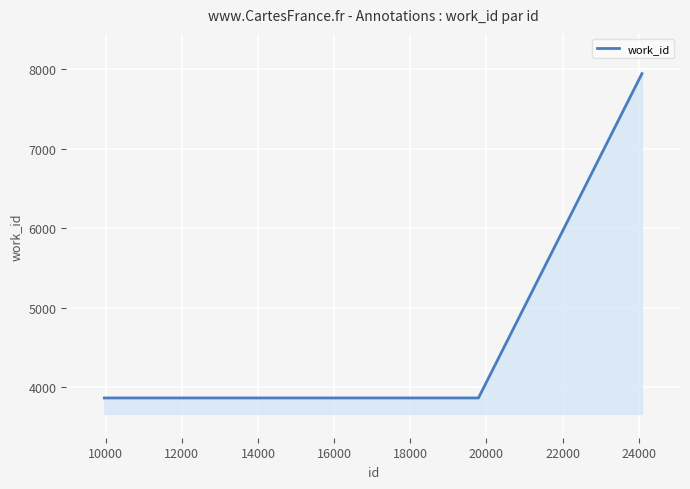

What is the minimum value shown in the chart?

3866